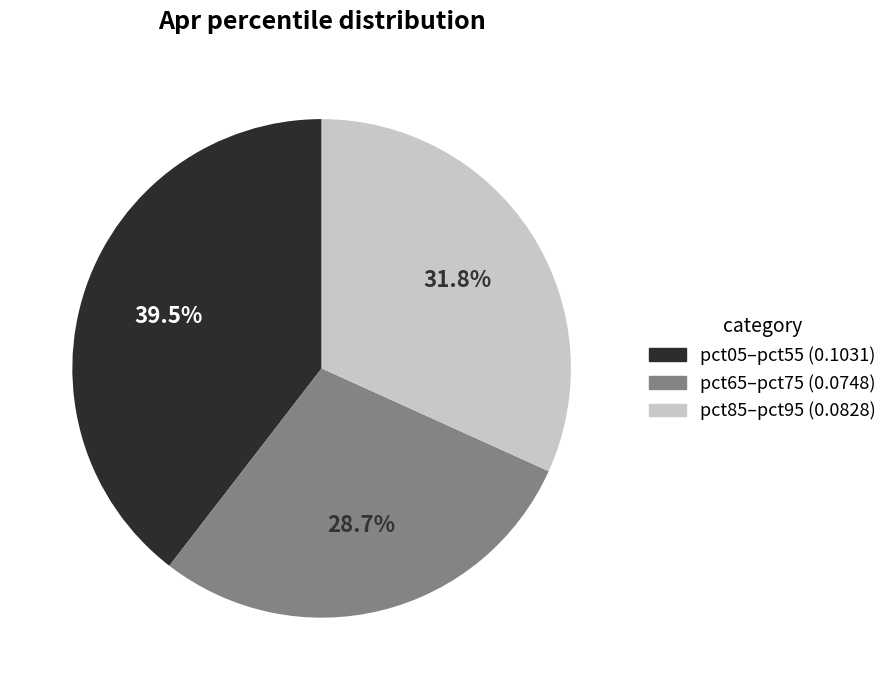

Is there any slice that represents more than half of the pie?

No